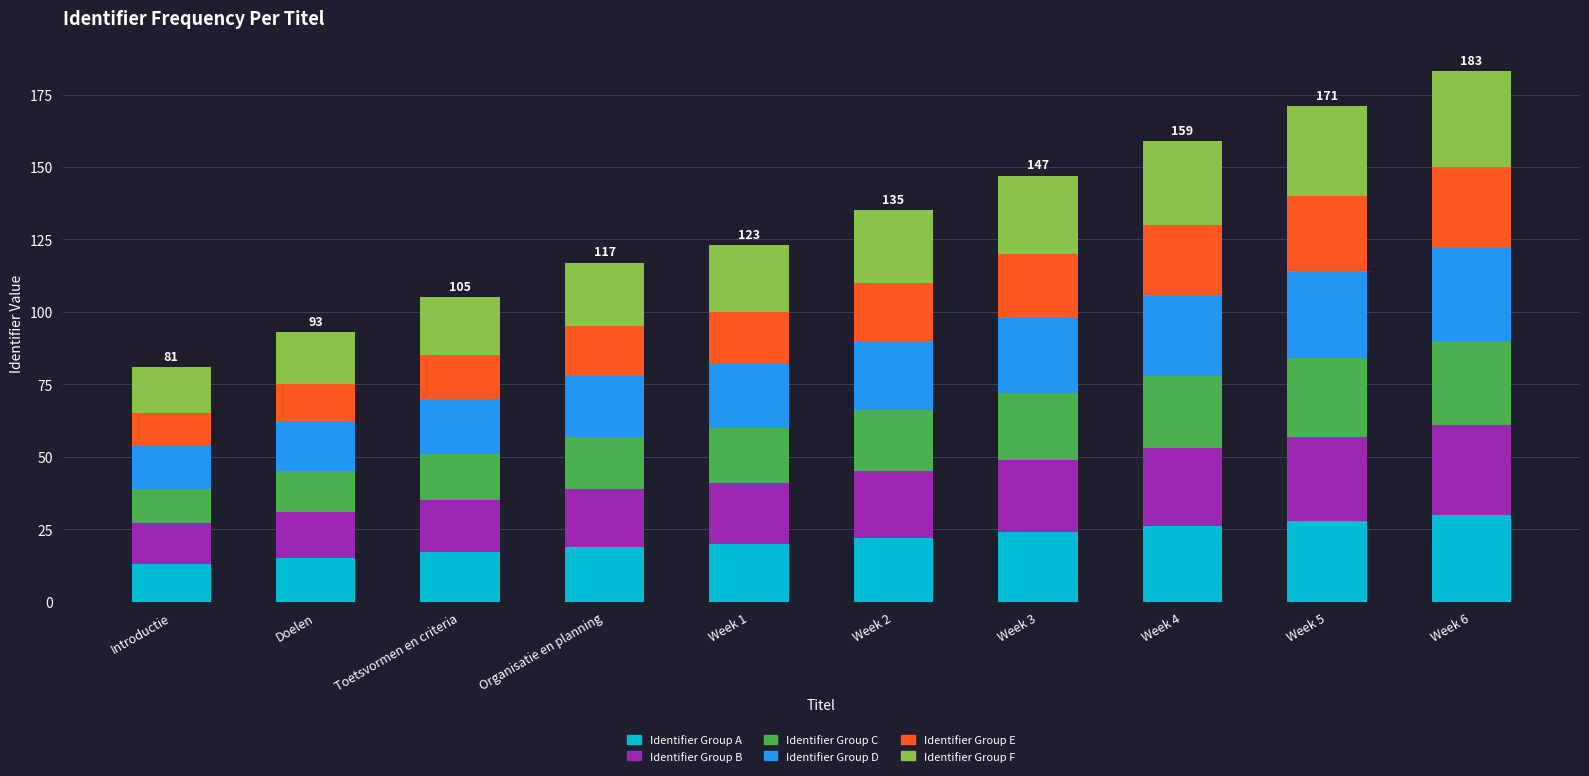

How many categories are shown in the chart?

10